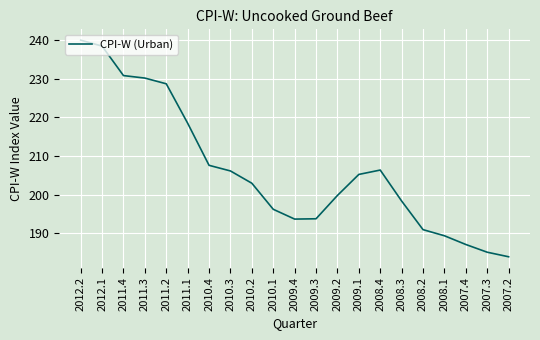

Is it true that the value at 2011.2 is 74.1?

False